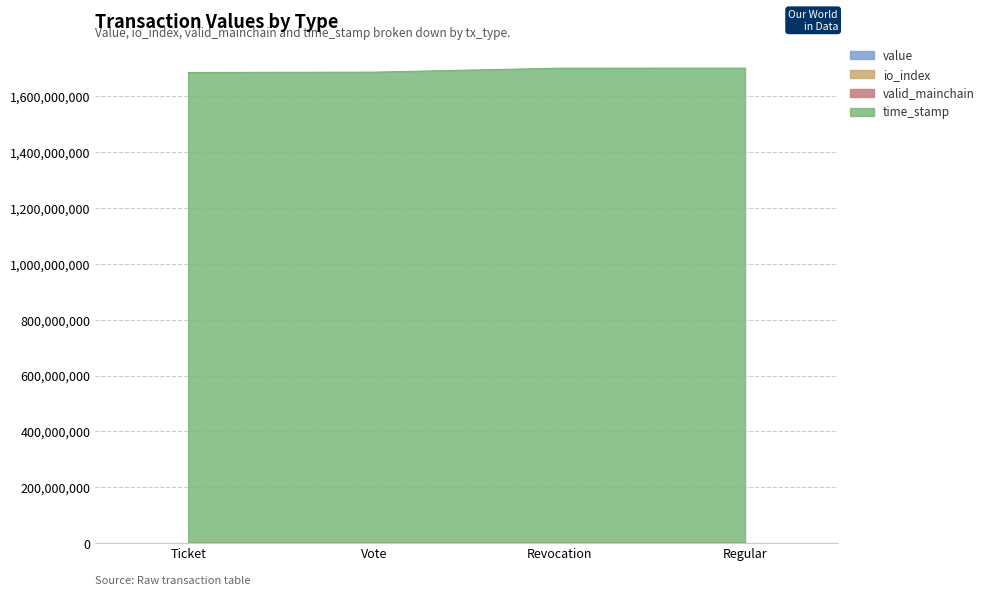

At which label does value first exceed 20?

Vote